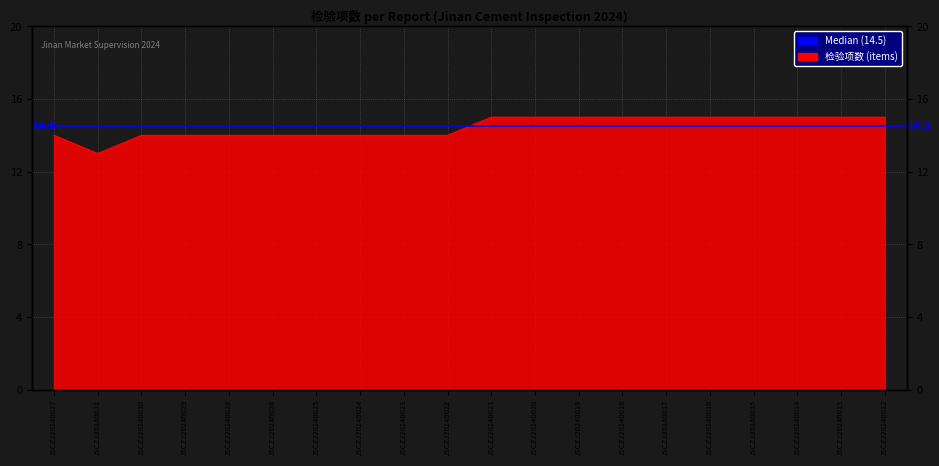

What is the change in value from JSCZJ20240025 to JSCZJ20240014?

+1